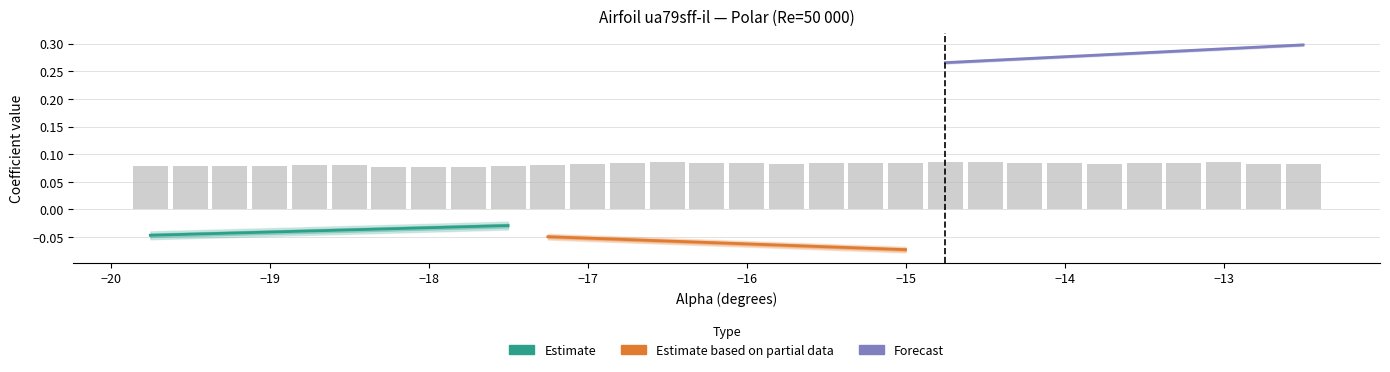

Which has a higher value, −15 or −19?

−15